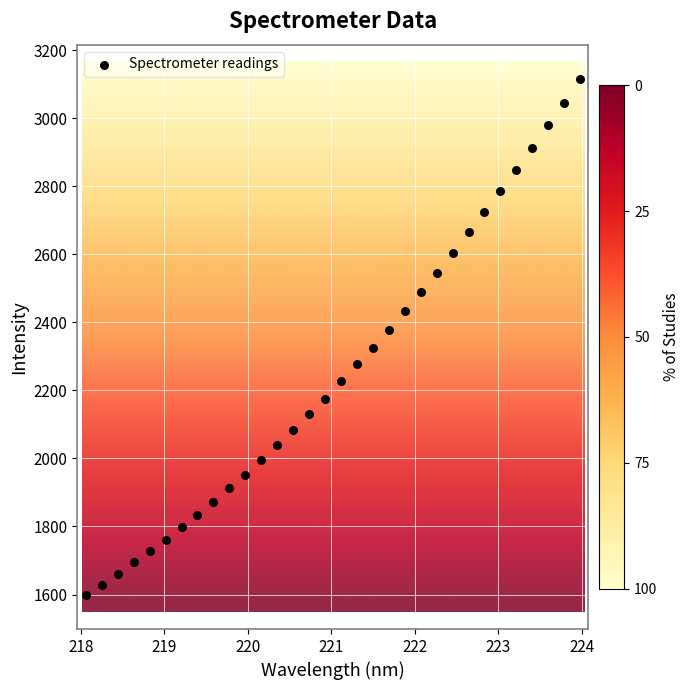

What is the range of Y values (max minus min)?

1517.4